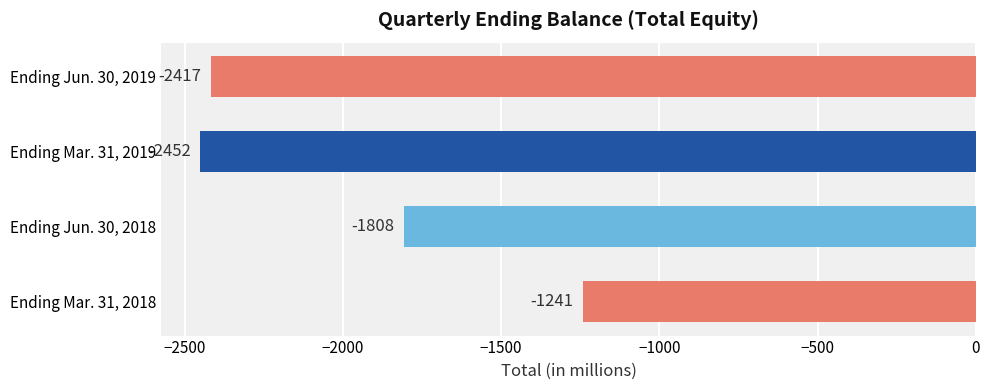

Where is the data nearest to the value -1846?

Ending Jun. 30, 2018